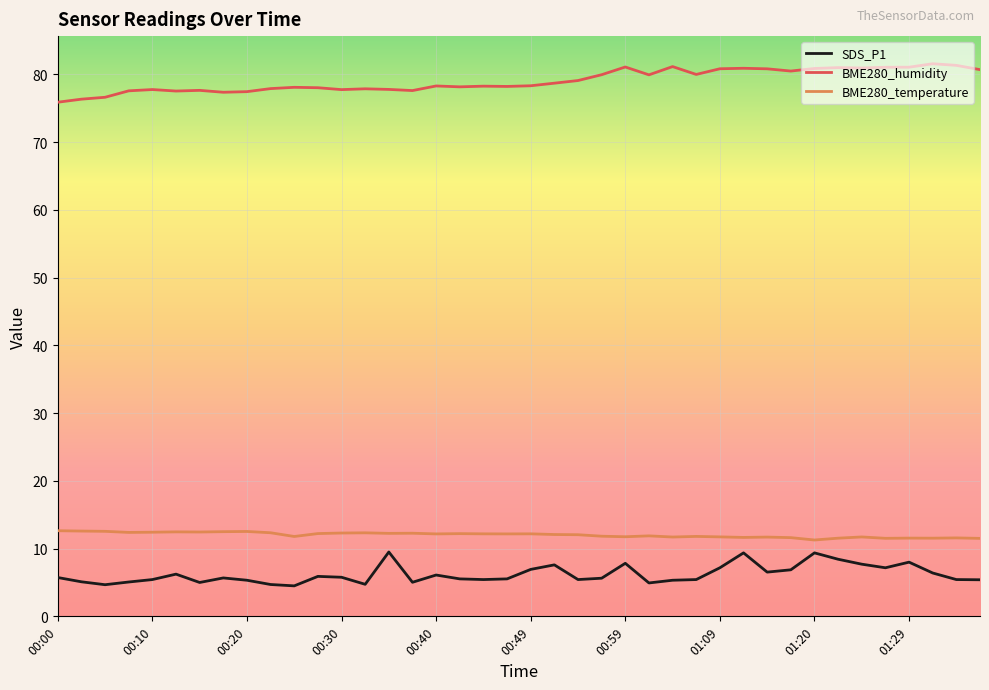

True or false: SDS_P1 and BME280_temperature intersect in this chart.

False